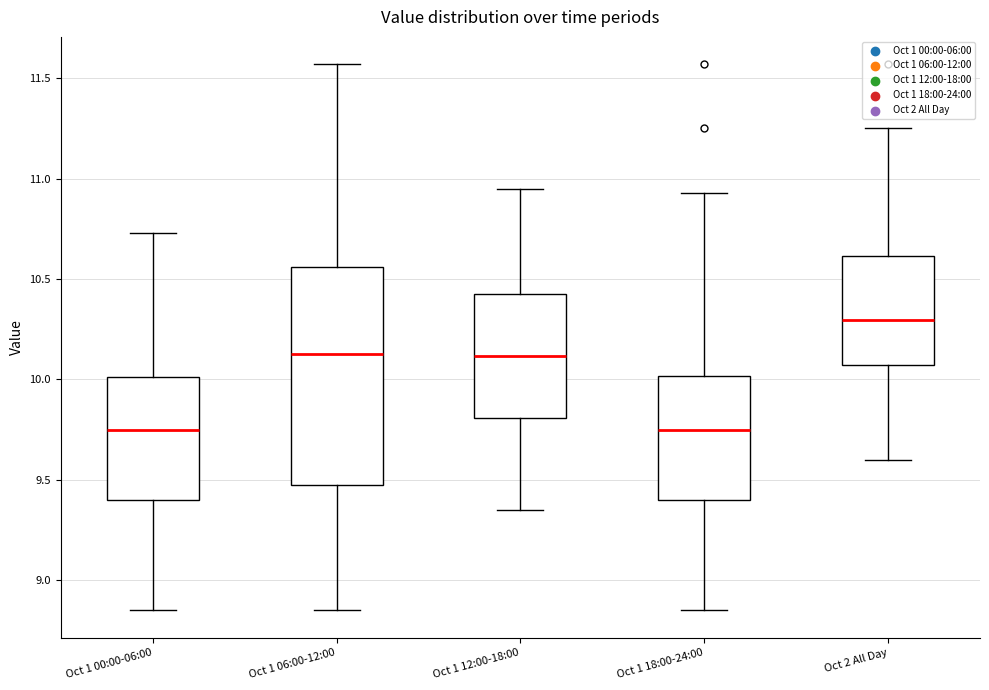

Which box is the tallest, from its lower edge to its upper edge?

Oct 1 06:00-12:00